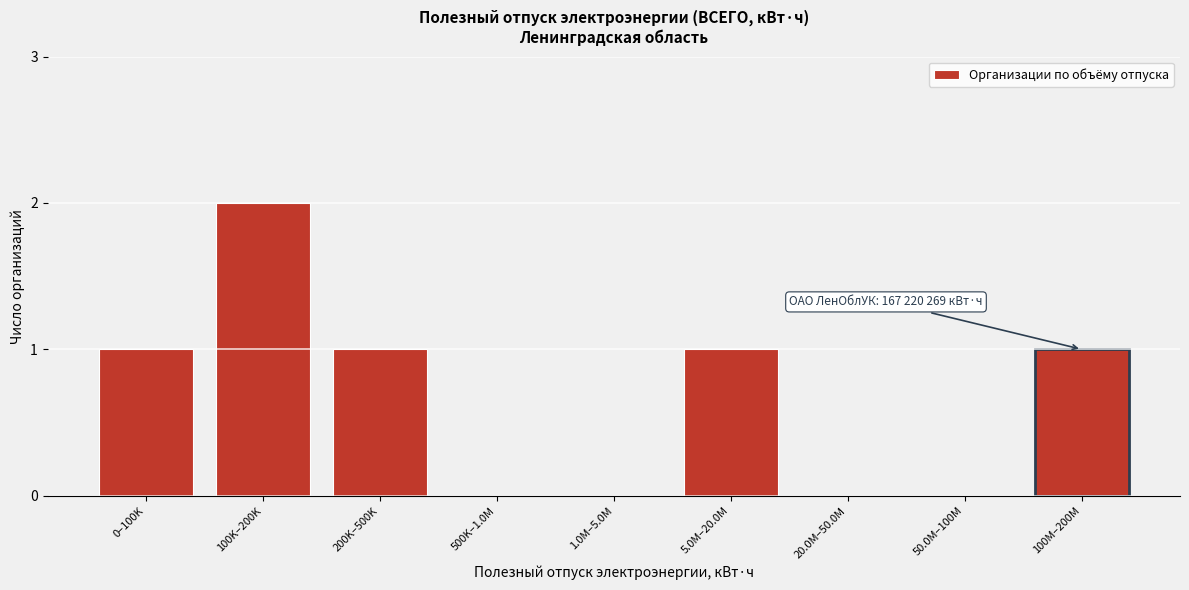

Reading left to right, extract all data points from this chart.

0–100K=1	100K–200K=2	200K–500K=1	500K–1.0M=0	1.0M–5.0M=0	5.0M–20.0M=1	20.0M–50.0M=0	50.0M–100M=0	100M–200M=1